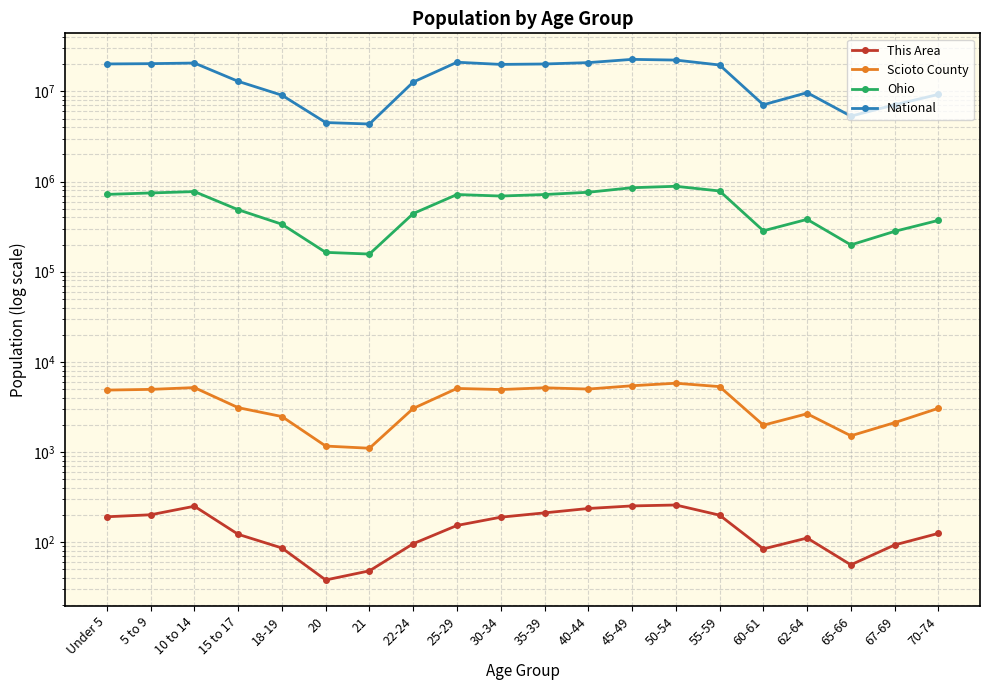

What is the difference between the Scioto County values at 67-69 and 18-19?

356